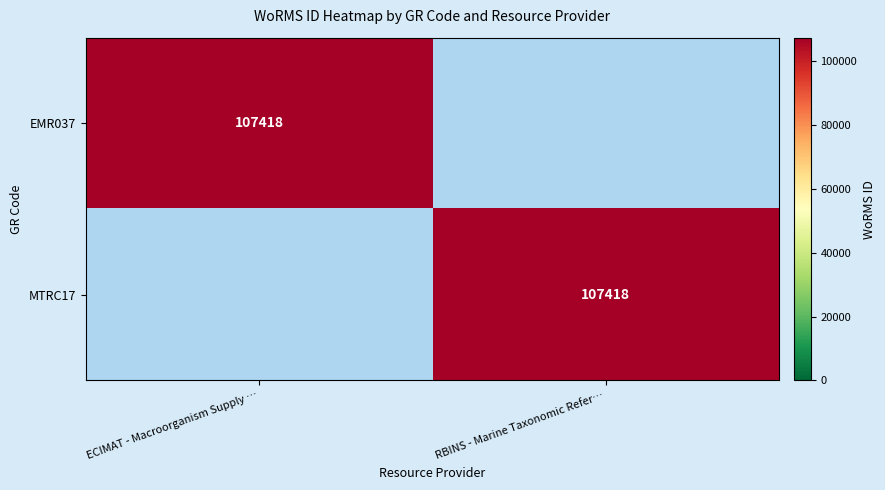

The MTRC17 series shows 107418 at RBINS - Marine Taxonomic Refer…. True or false?

True